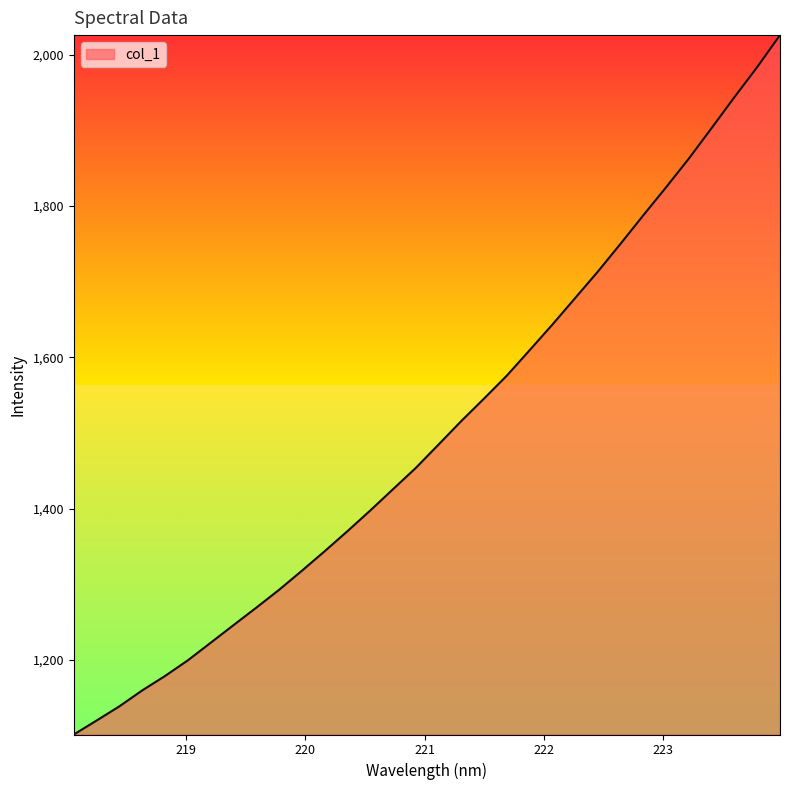

What is the smallest value displayed?

1101.3